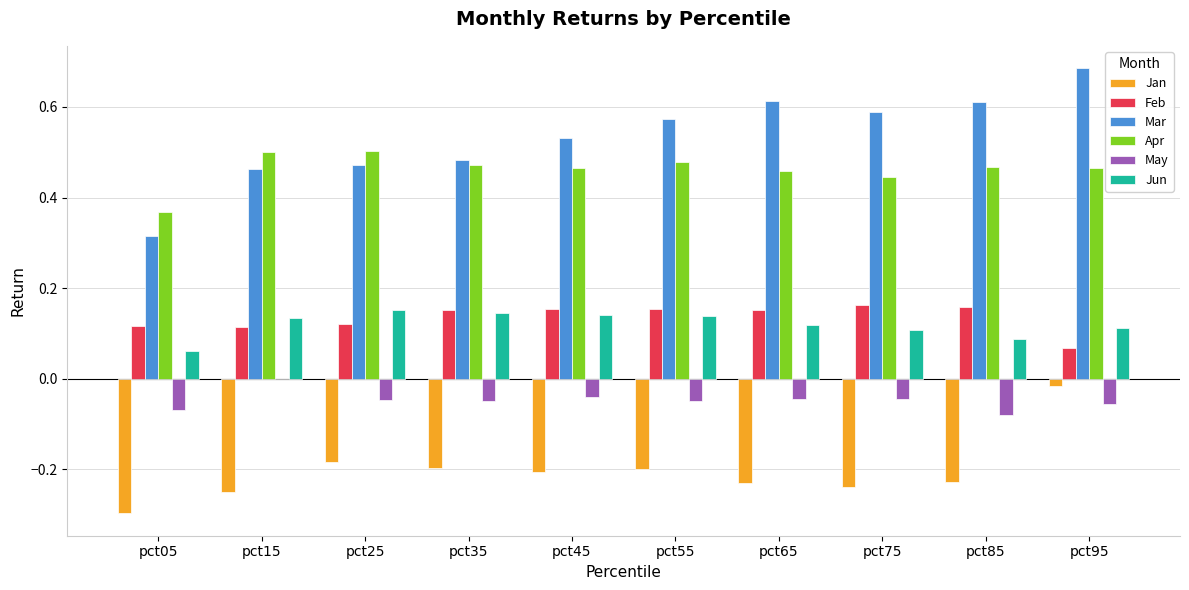

Is it true that May equals -0.0 at pct75?

True